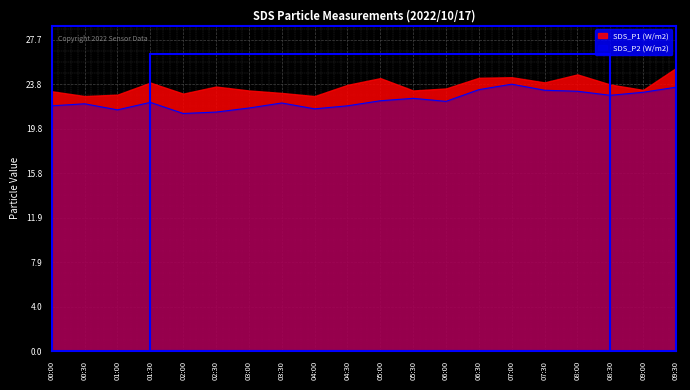

The SDS_P1 (W/m2) series shows 23.7 at 04:30. True or false?

True